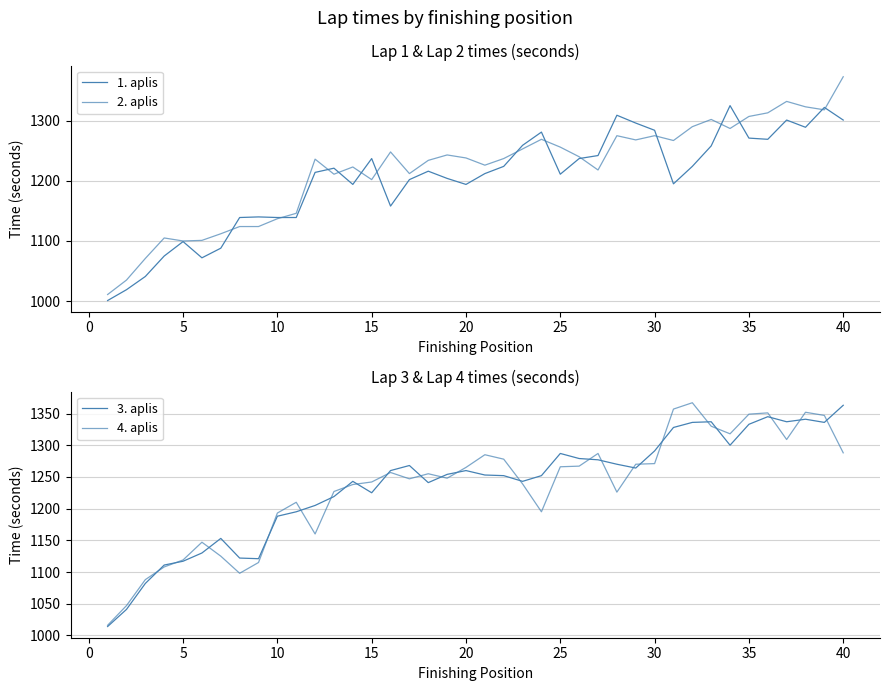

Which series has the widest spread of values?

2. aplis